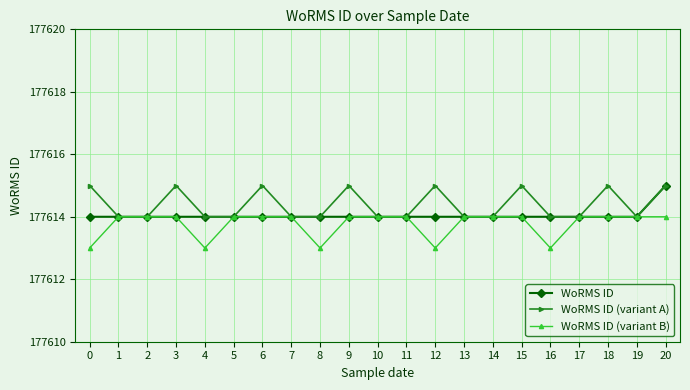

Is the value of WoRMS ID (variant A) at 3 greater than the value of WoRMS ID (variant B) at 4?

Yes